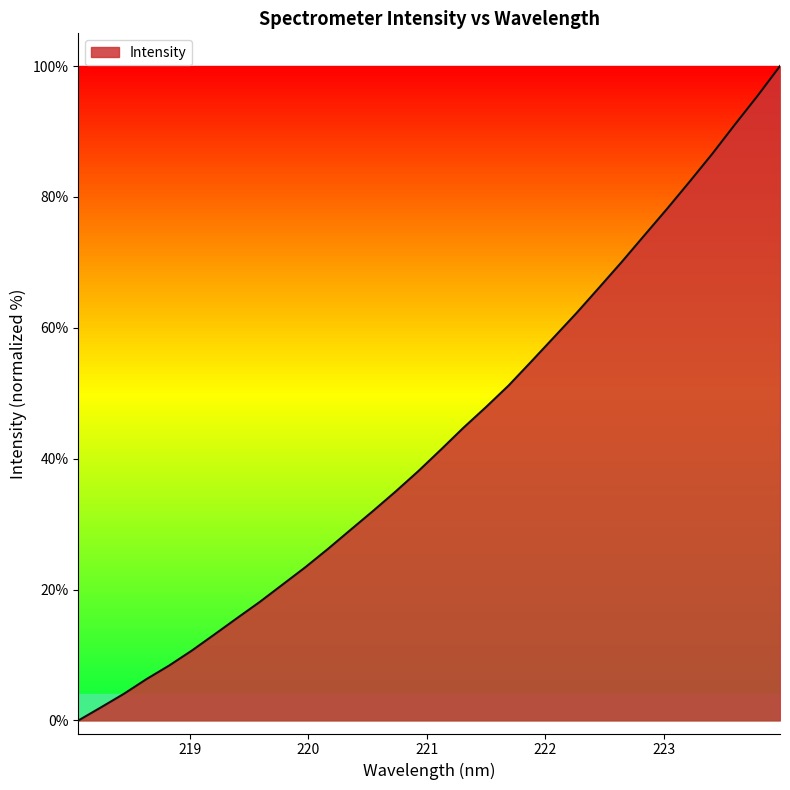

How many lines are shown in the chart?

1